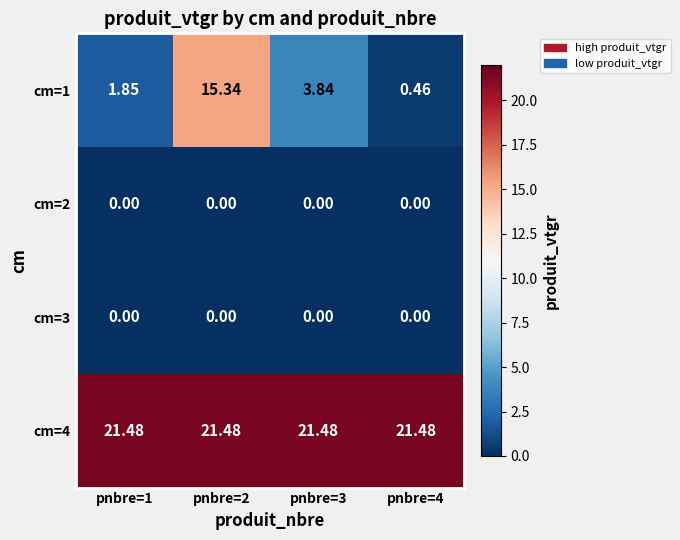

Is the value of cm=2 at pnbre=4 greater than the value of cm=4 at pnbre=4?

No